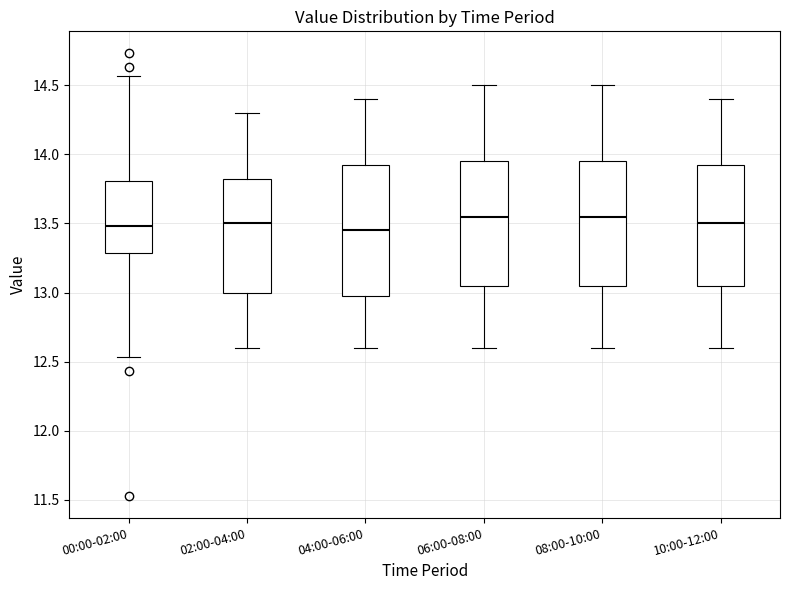

Where is the lower edge of the box for 02:00-04:00 on the y-axis? The values are not printed on the chart, so give them approximately, as read against the axis.

13.00